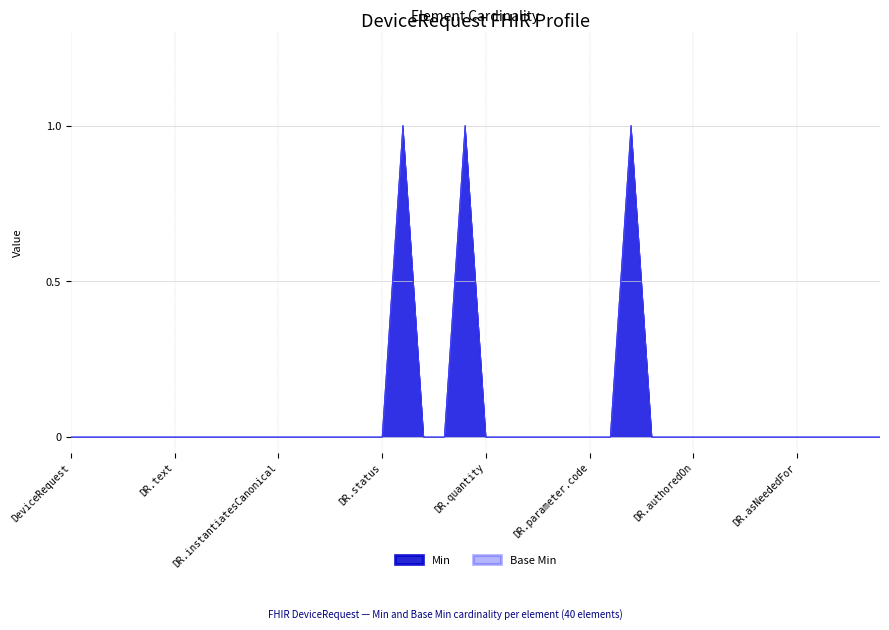

In Base Min, how many points are higher than both neighbors (excluding endpoints)?

3